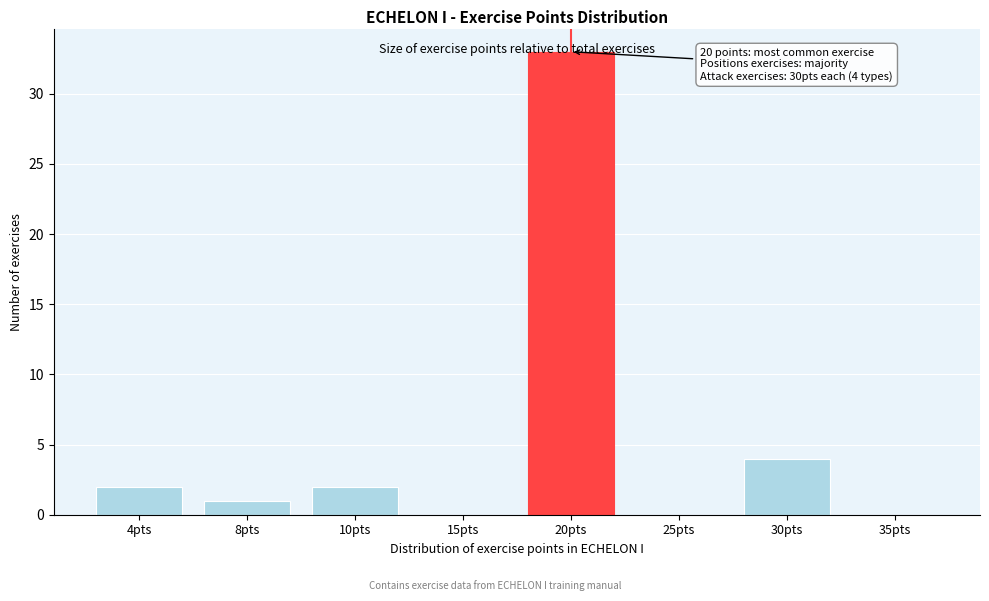

What is the sum of the values at 30pts and 8pts?

5